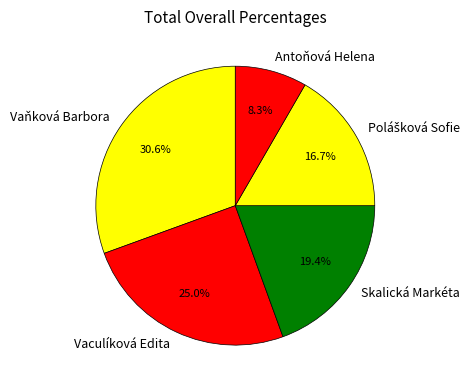

What is the total percentage of Vaňková Barbora and Vaculíková Edita?

55.6%